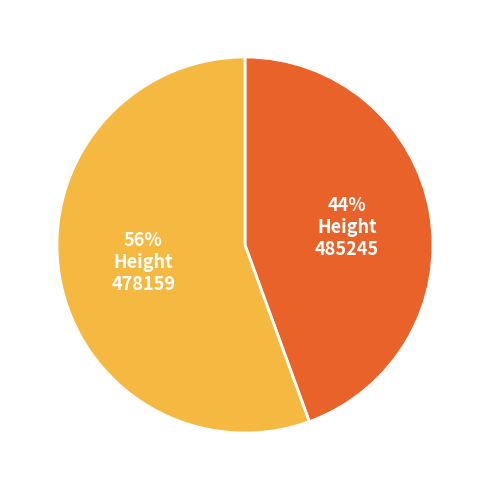

Is there a majority slice in this chart?

Yes